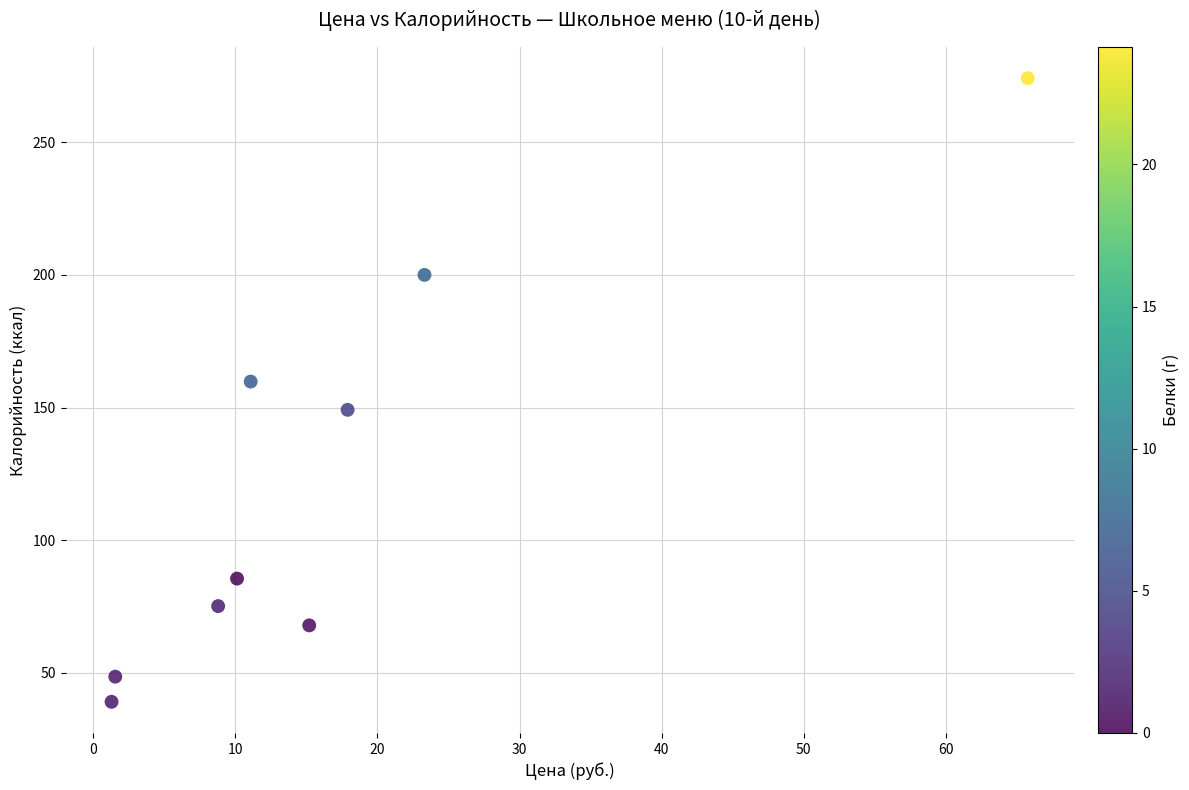

What Y value in the scatter plot is closest to 156?

159.8